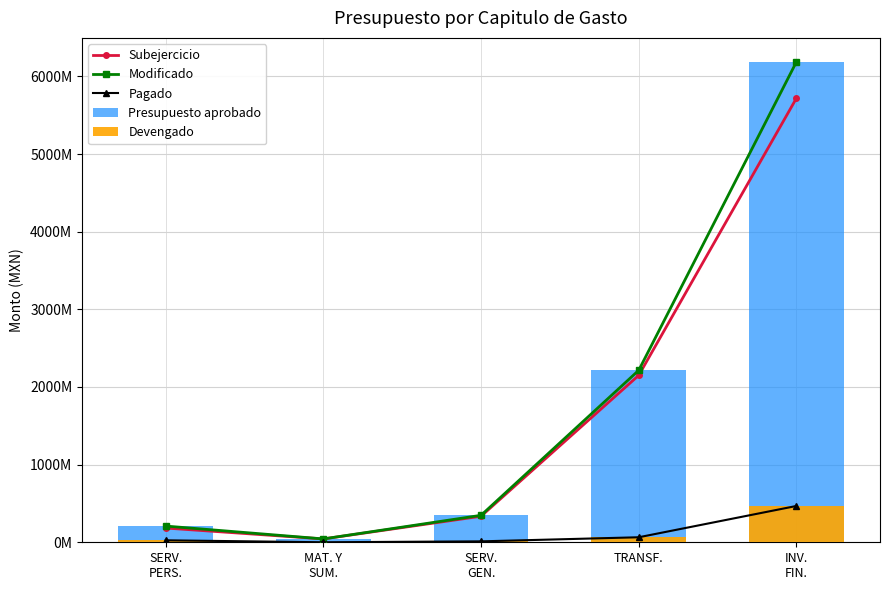

What is the average value of the Presupuesto aprobado series?

1800000000.0